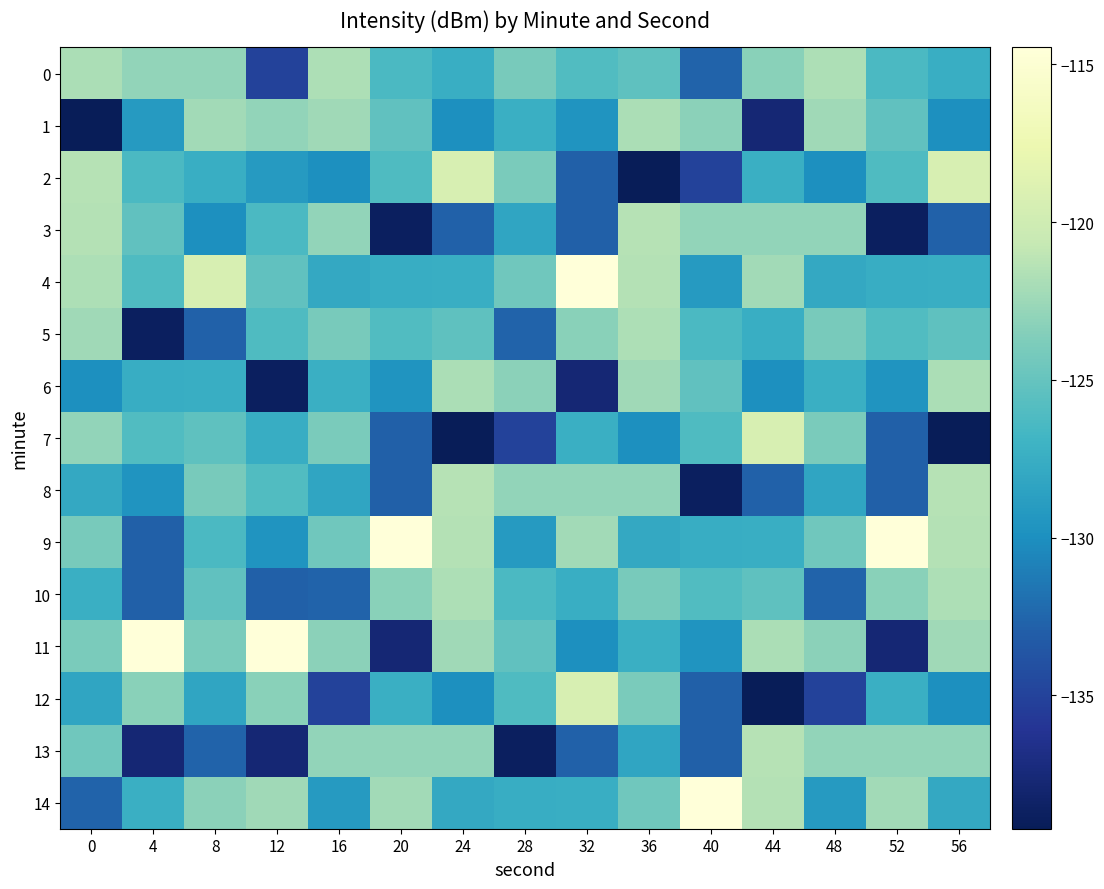

Which has a higher value, 0 or 16?

16